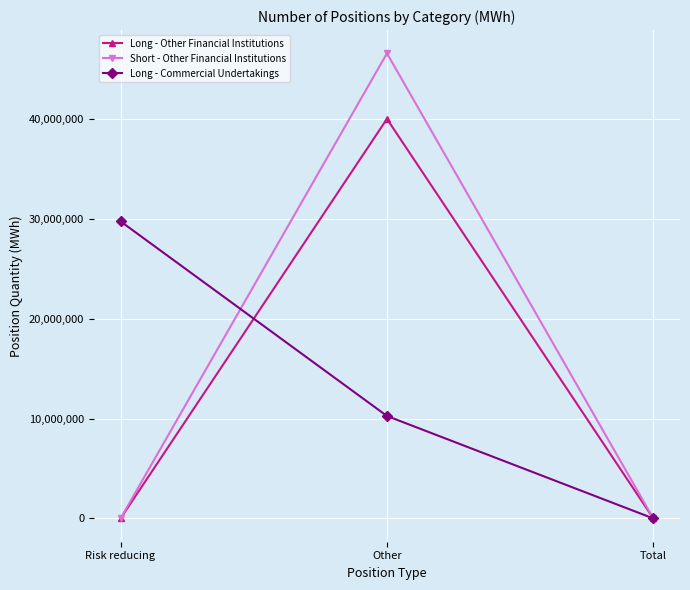

What is the highest value of the Long - Other Financial Institutions series?

40019279